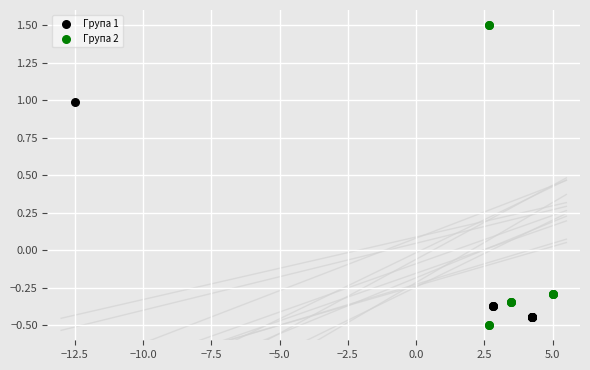

Which series reaches the maximum Y coordinate?

Група 2